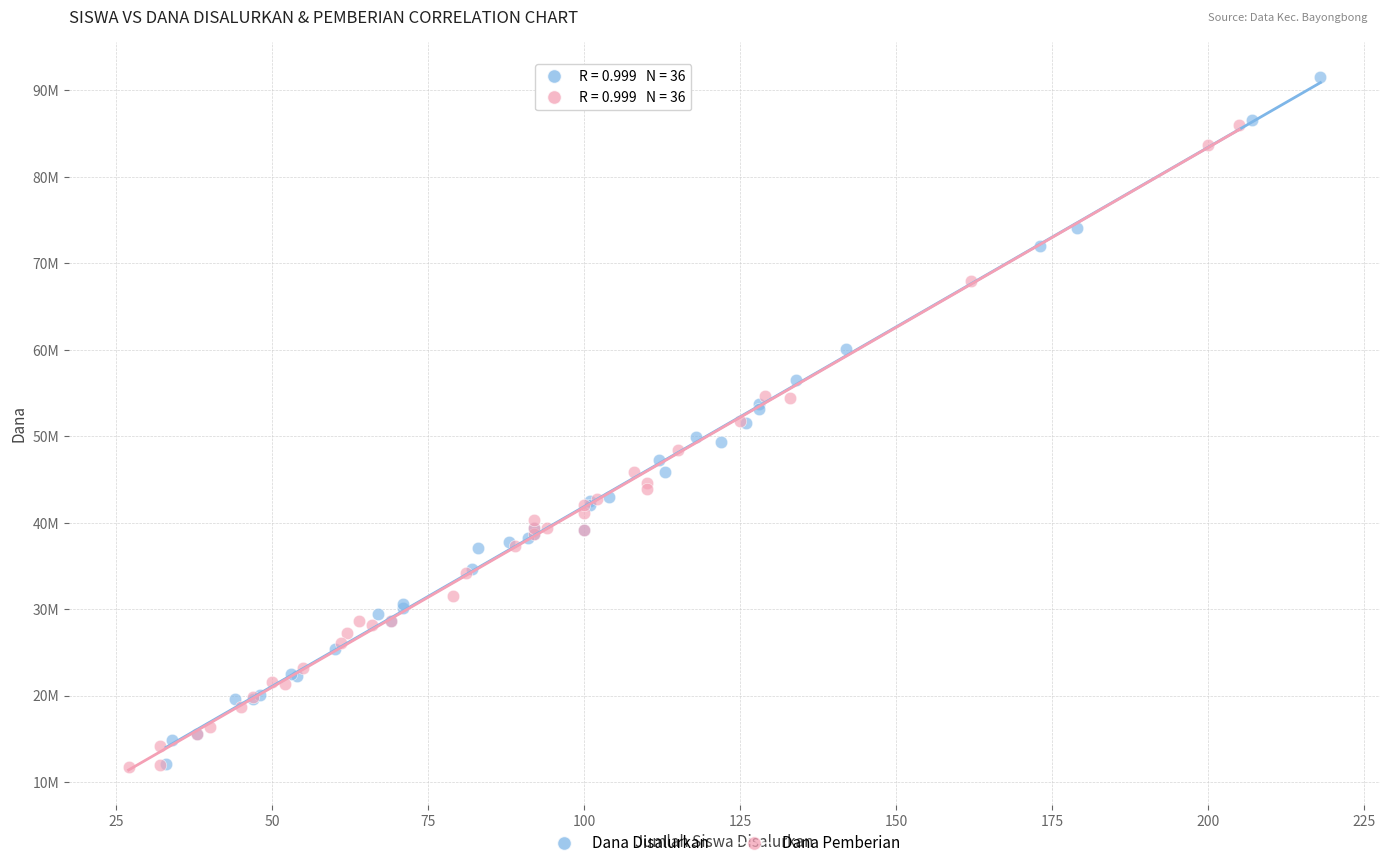

What are all the series names shown in the legend?

Dana Disalurkan, Dana Pemberian